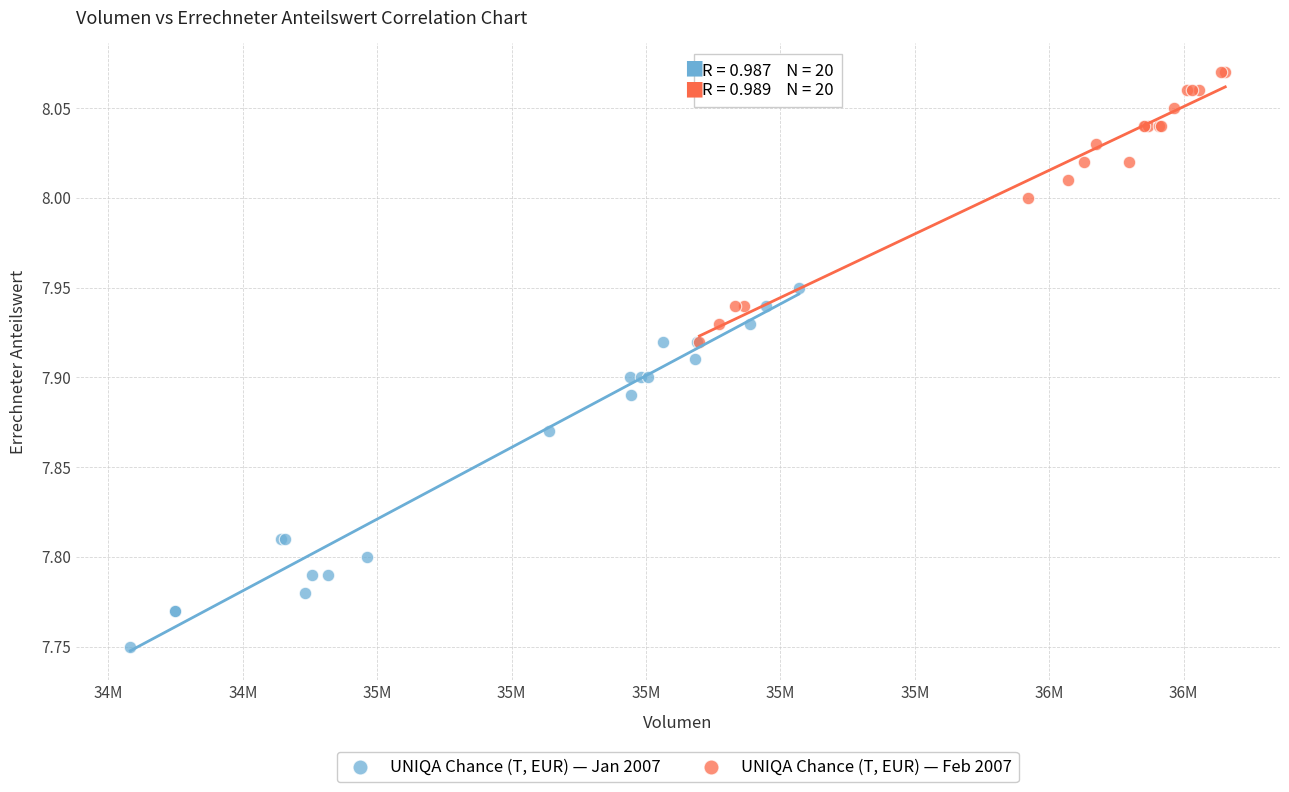

Which series has the widest spread of Y values?

UNIQA Chance (T, EUR) — Jan 2007